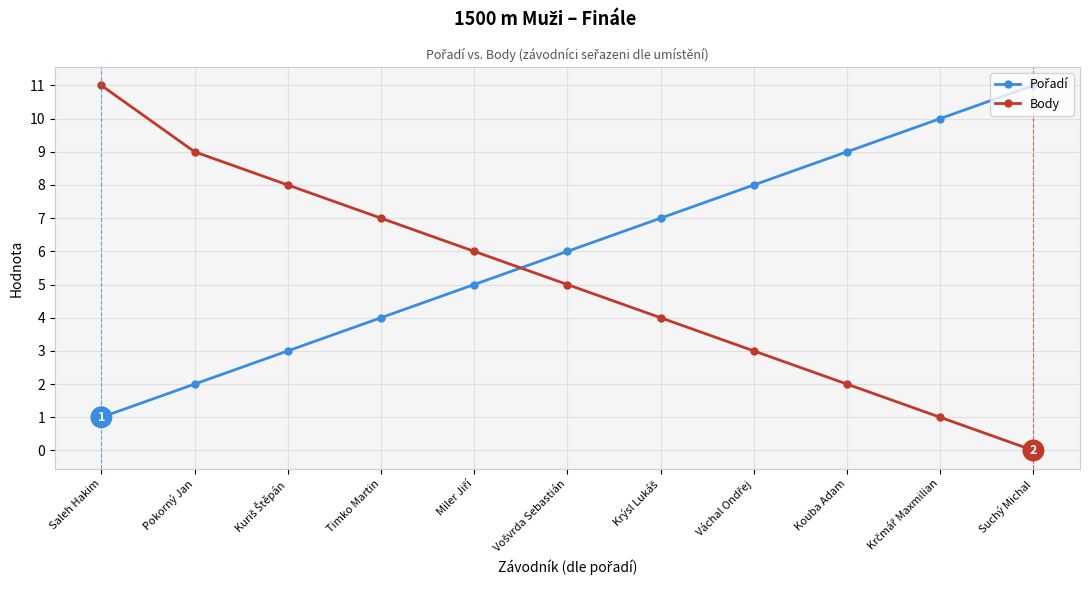

What is the sum of all Body values?

56